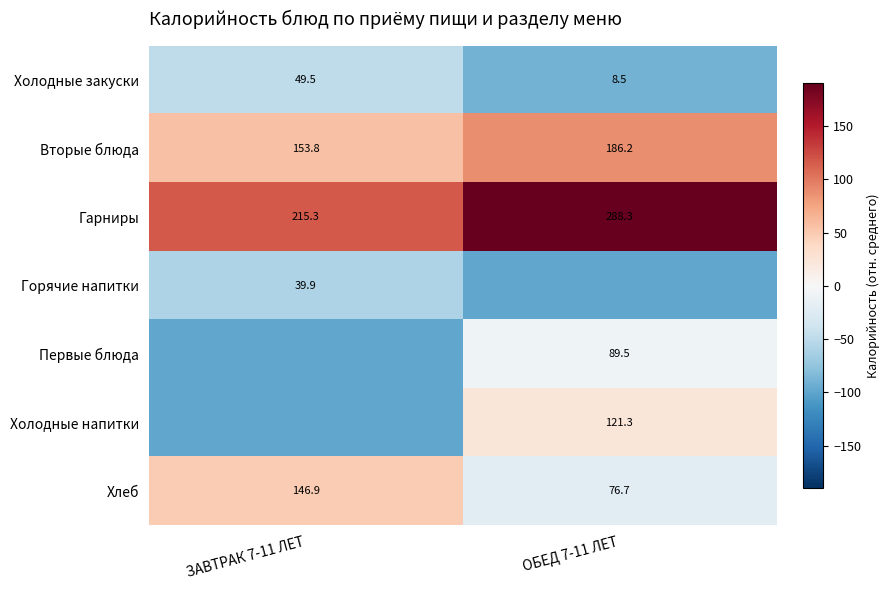

Is the value of Хлеб at ЗАВТРАК 7-11 ЛЕТ greater than the value of Первые блюда at ОБЕД 7-11 ЛЕТ?

Yes